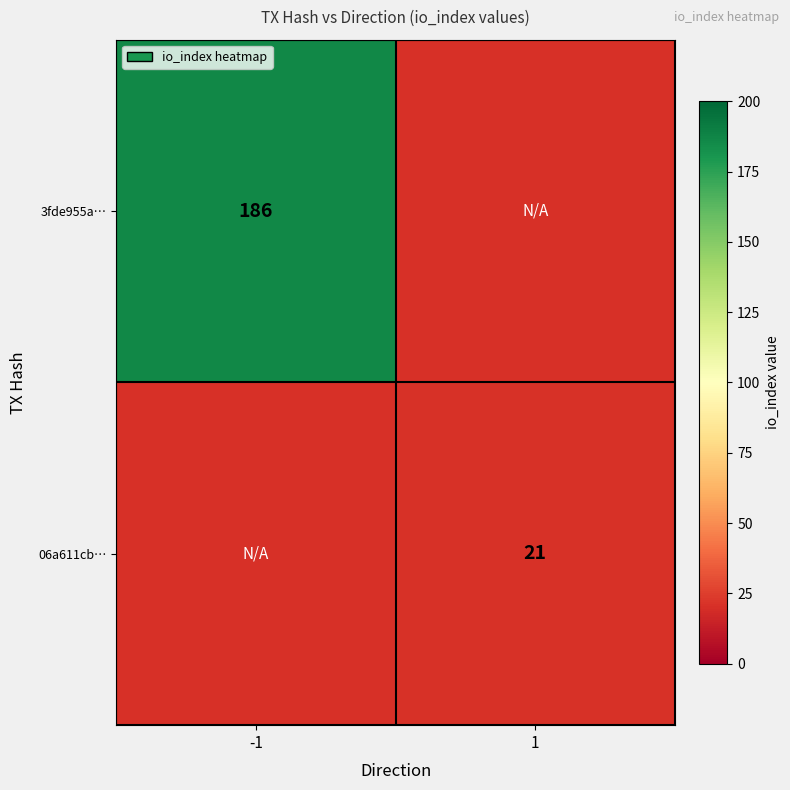

Count the number of data series in this chart.

2